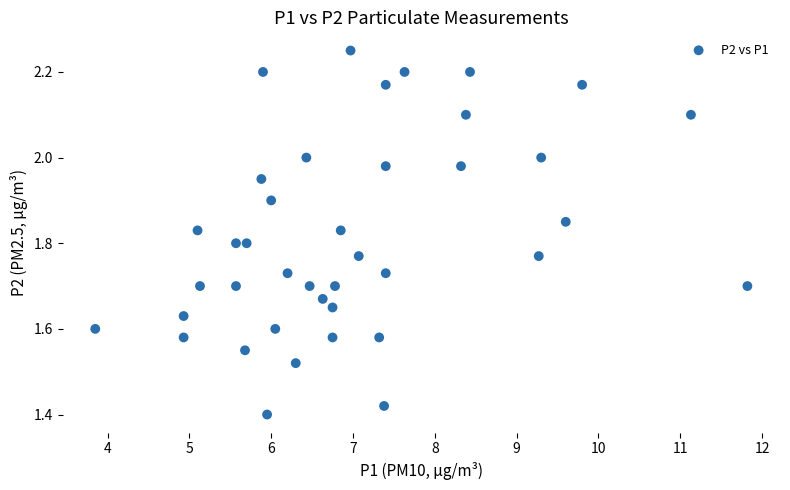

What is the range of X values (max minus min)?

8.0